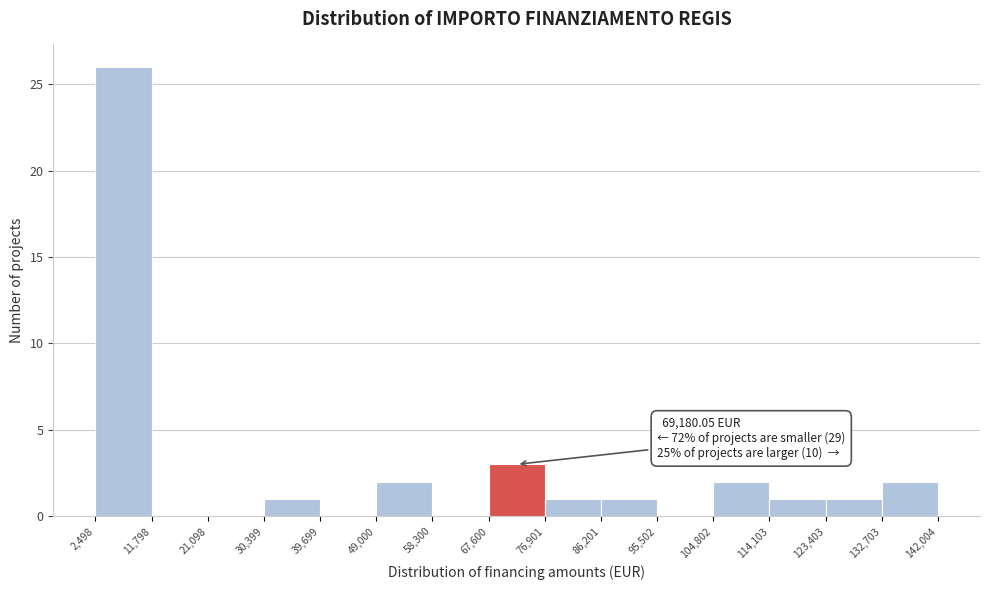

Over which range of the x-axis is the bar tallest?

2,498 to 11,798